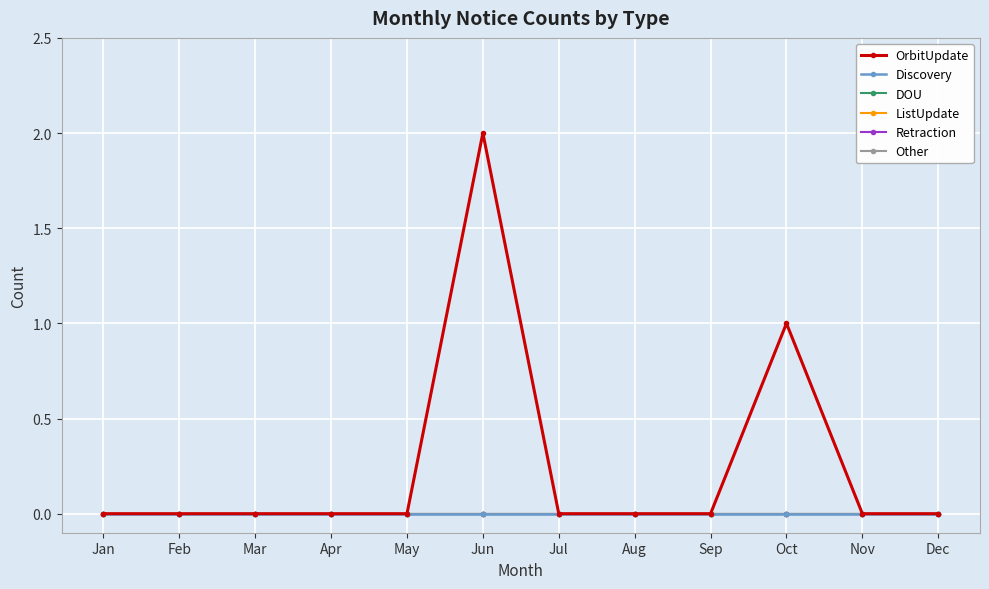

Reading left to right, transcribe all the data shown in this chart.

OrbitUpdate: Jan=0	Feb=0	Mar=0	Apr=0	May=0	Jun=2	Jul=0	Aug=0	Sep=0	Oct=1	Nov=0	Dec=0
Discovery: Jan=0	Feb=0	Mar=0	Apr=0	May=0	Jun=0	Jul=0	Aug=0	Sep=0	Oct=0	Nov=0	Dec=0
DOU: Jan=0	Feb=0	Mar=0	Apr=0	May=0	Jun=0	Jul=0	Aug=0	Sep=0	Oct=0	Nov=0	Dec=0
ListUpdate: Jan=0	Feb=0	Mar=0	Apr=0	May=0	Jun=0	Jul=0	Aug=0	Sep=0	Oct=0	Nov=0	Dec=0
Retraction: Jan=0	Feb=0	Mar=0	Apr=0	May=0	Jun=0	Jul=0	Aug=0	Sep=0	Oct=0	Nov=0	Dec=0
Other: Jan=0	Feb=0	Mar=0	Apr=0	May=0	Jun=0	Jul=0	Aug=0	Sep=0	Oct=0	Nov=0	Dec=0